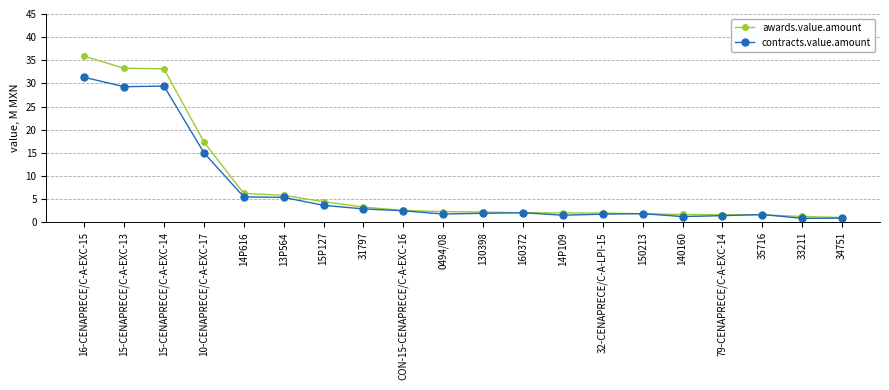

What position from the right is 130398?

10